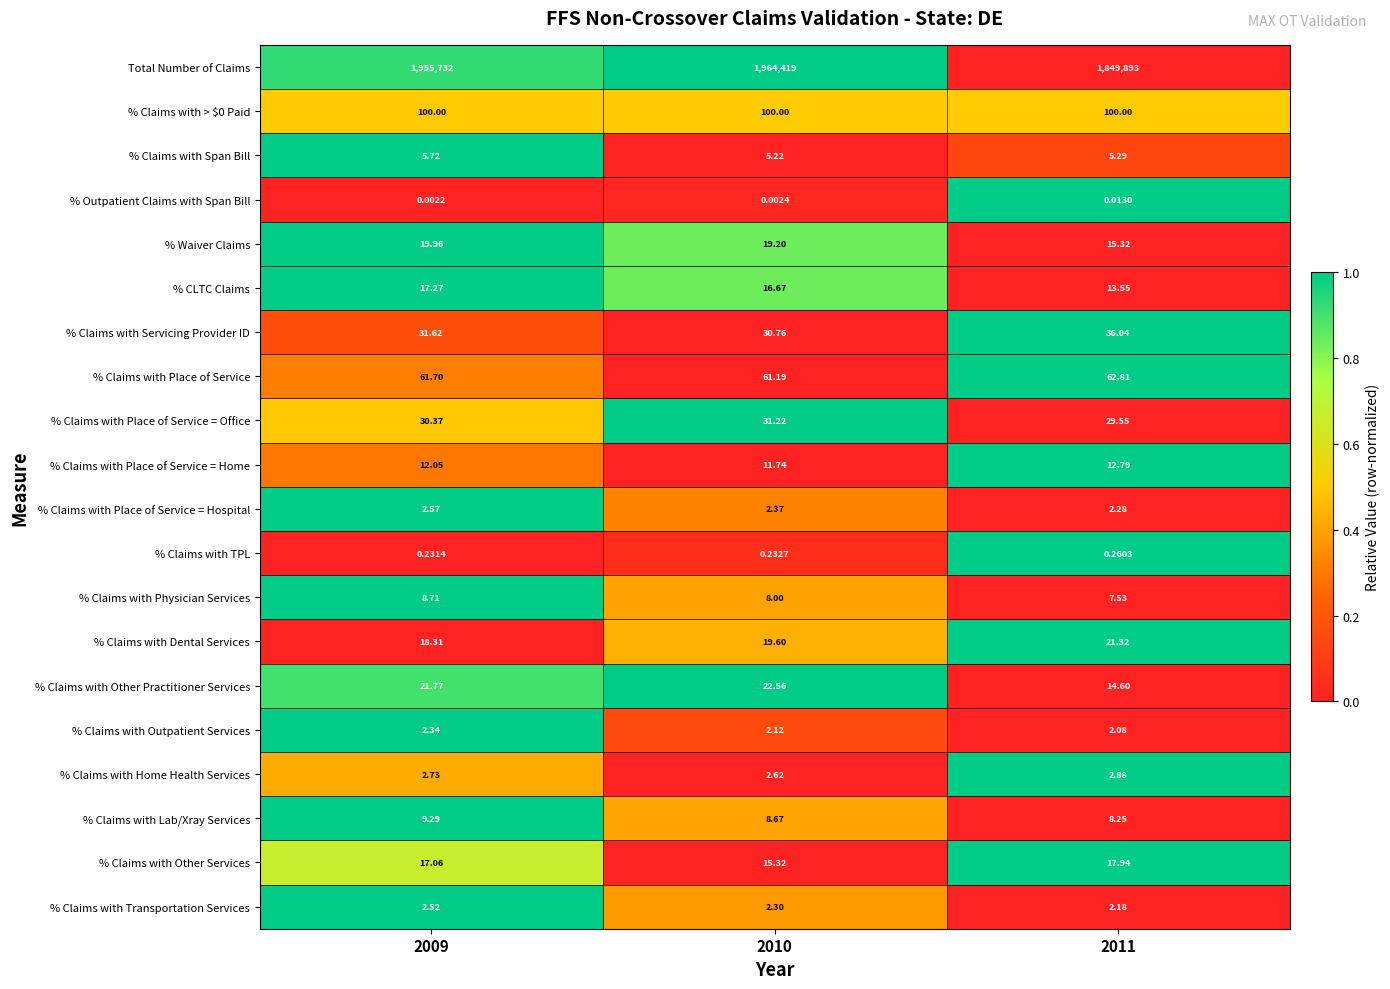

Which series has the largest total across all categories?

Total Number of Claims